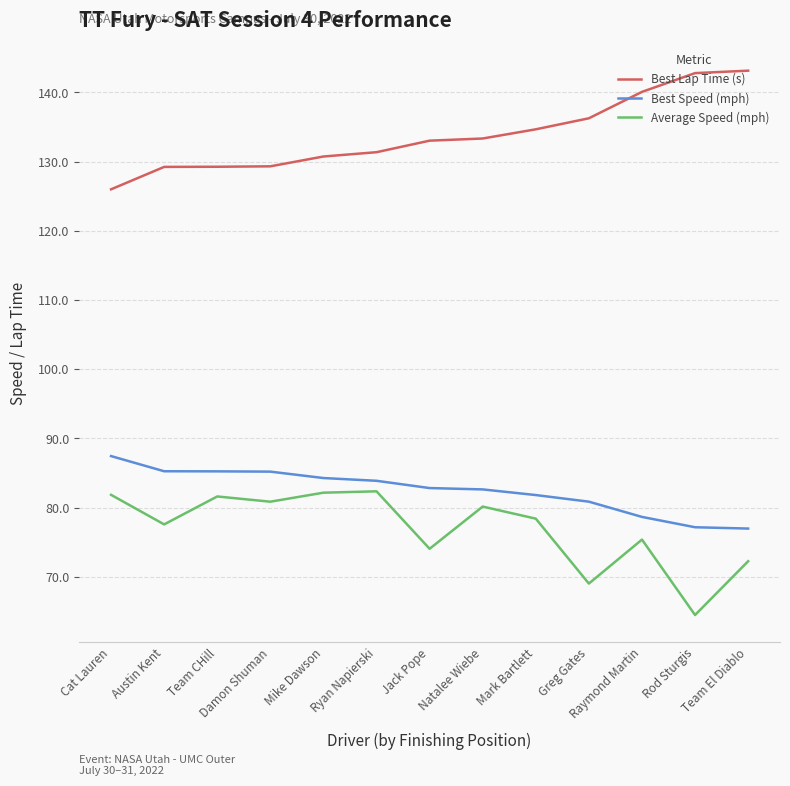

True or false: Best Speed (mph) and Average Speed (mph) intersect in this chart.

False